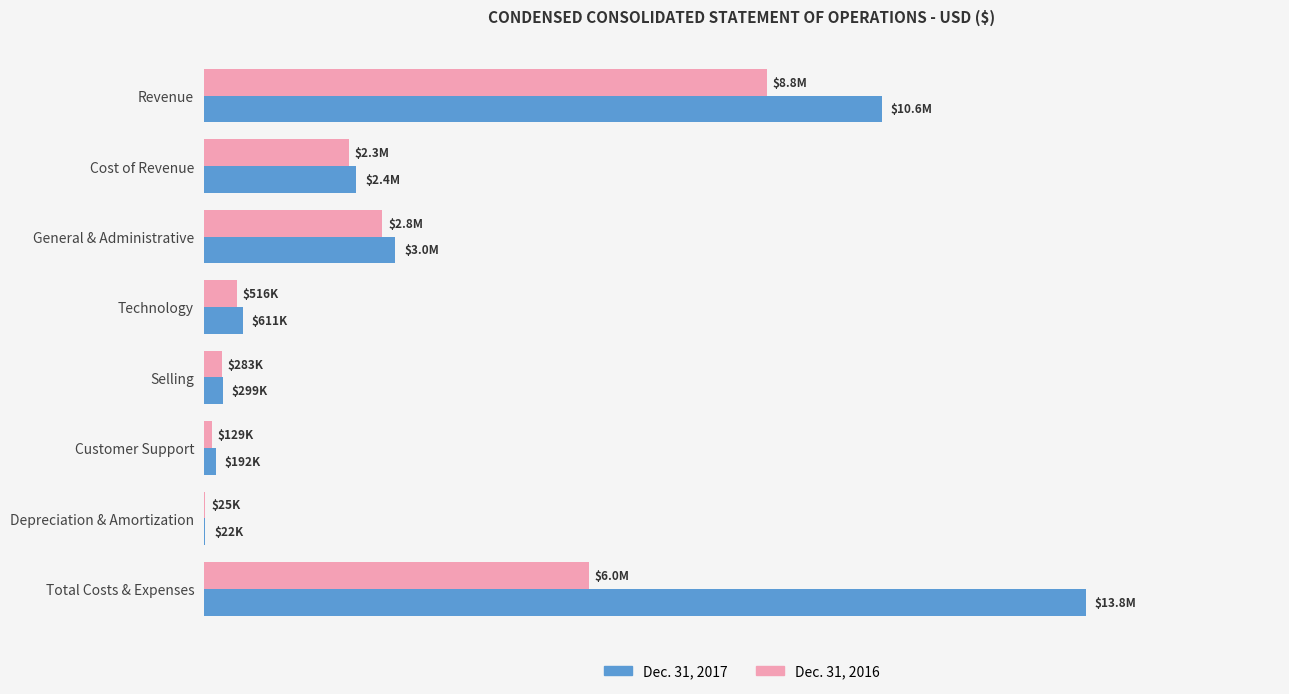

What are all the series names shown in the legend?

Dec. 31, 2017, Dec. 31, 2016